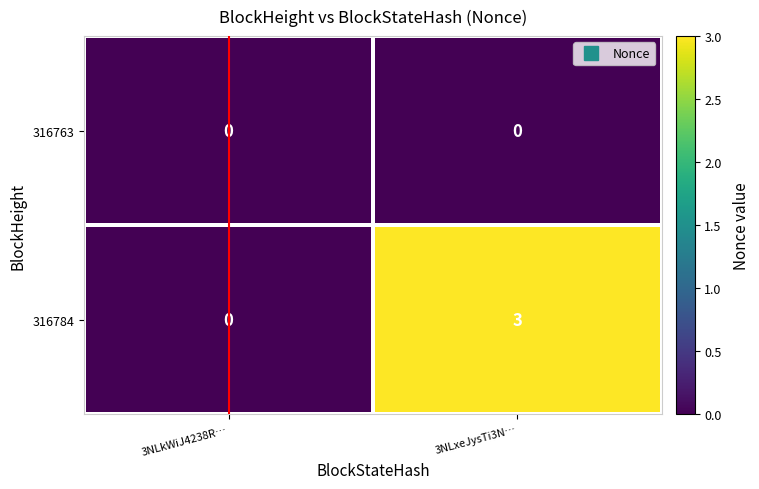

Which series has the widest spread of values?

316784